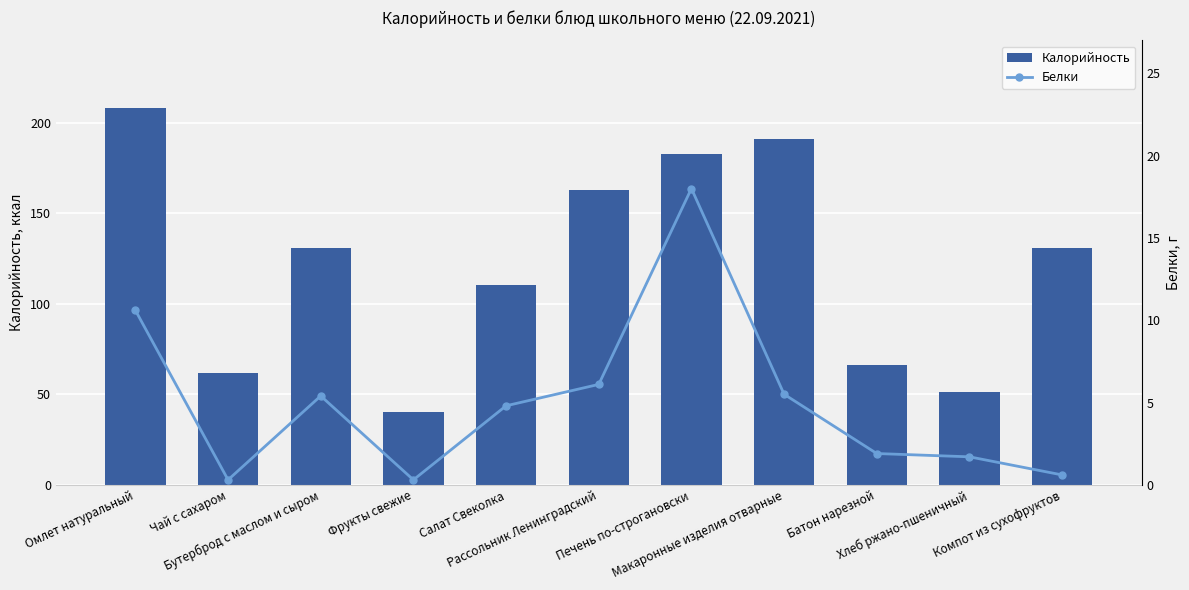

What is the sum of the Калорийность values at Батон нарезной and Омлет натуральный?

274.0